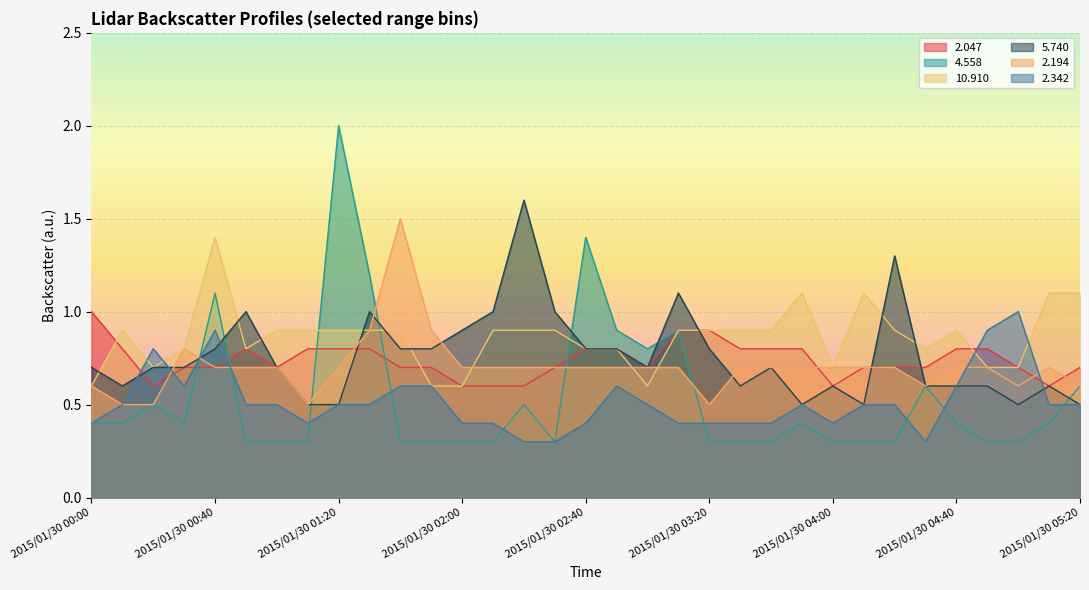

Which series has the largest total across all categories?

10.910